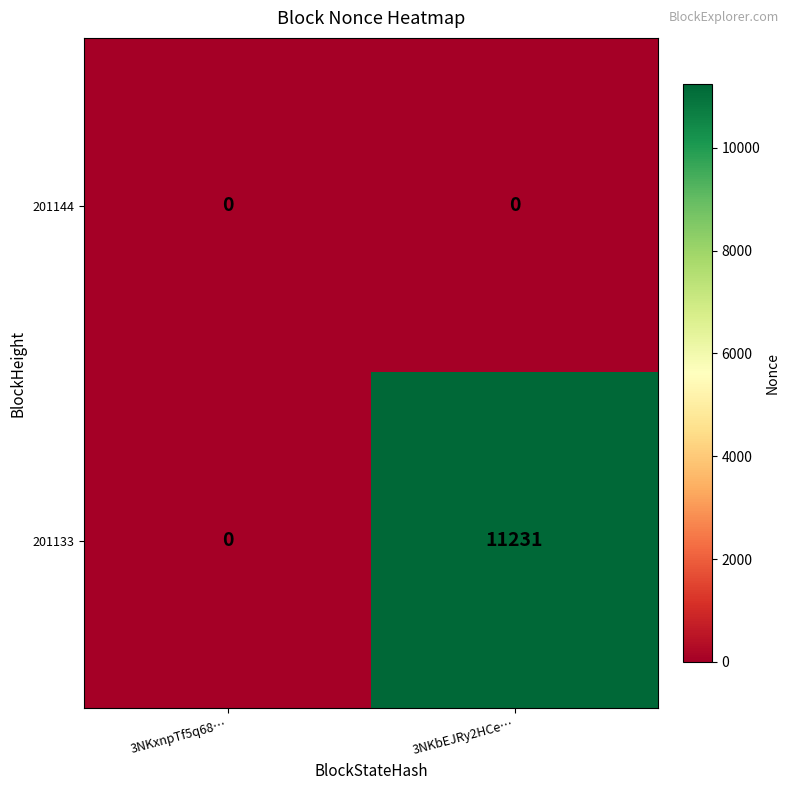

How many data points does each series have?

2